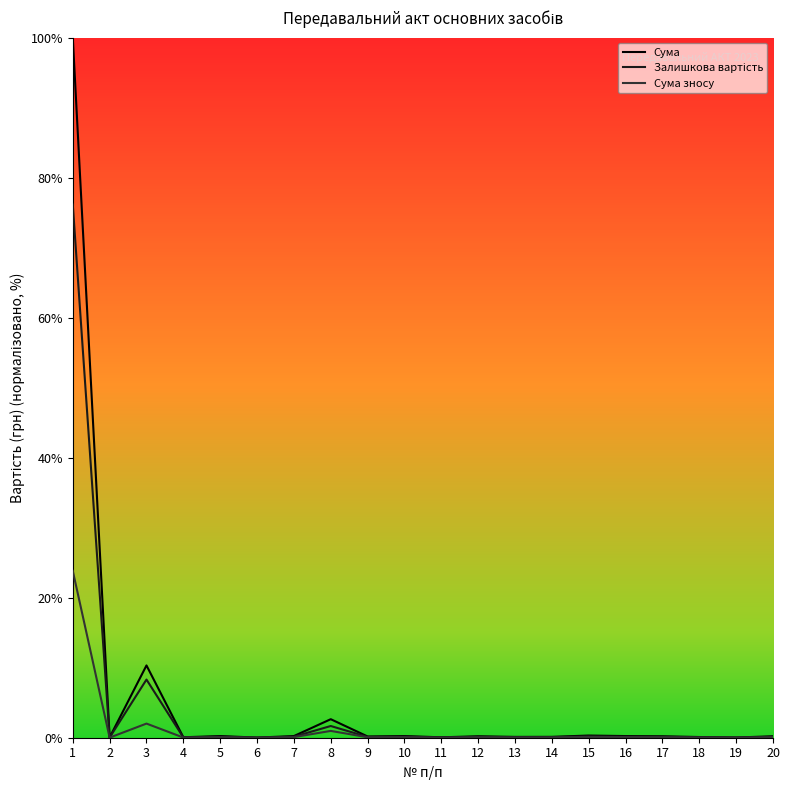

True or false: Сума and Залишкова вартість cross at least once.

False